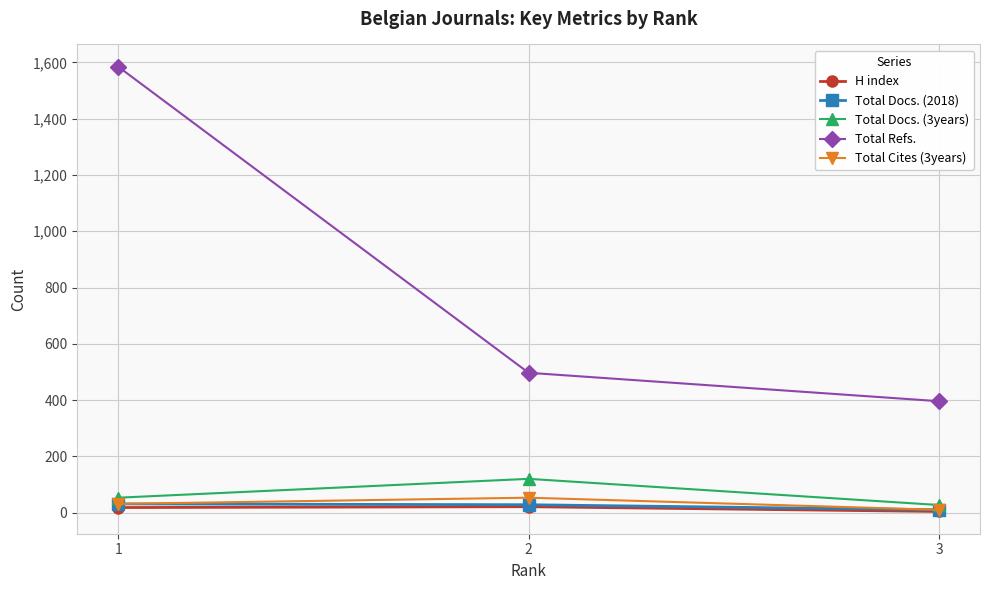

What is the average value of the Total Docs. (2018) series?

23